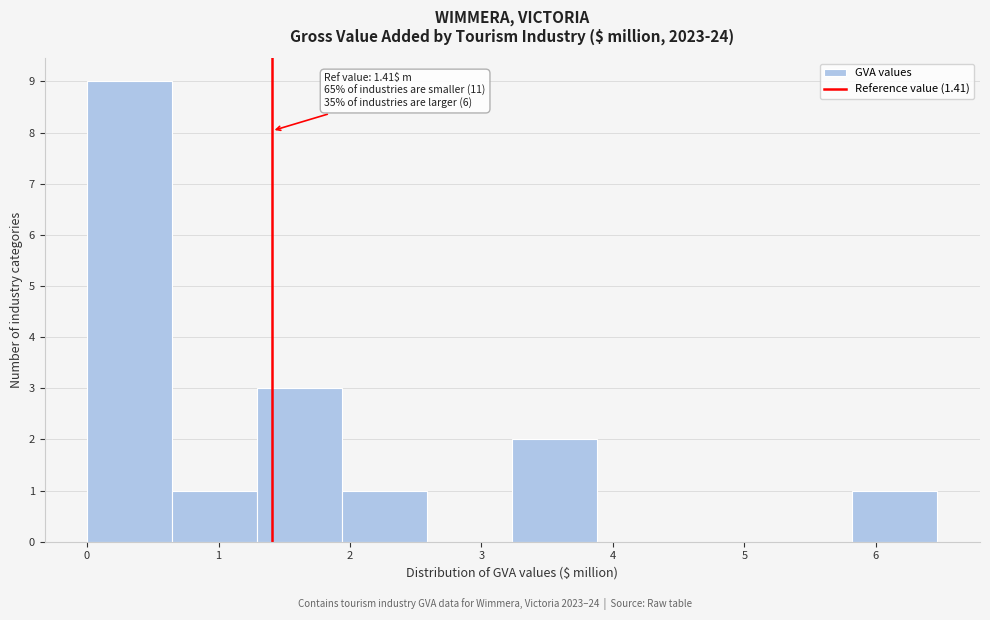

Which range on the x-axis has the tallest bar?

0.0 to 0.6